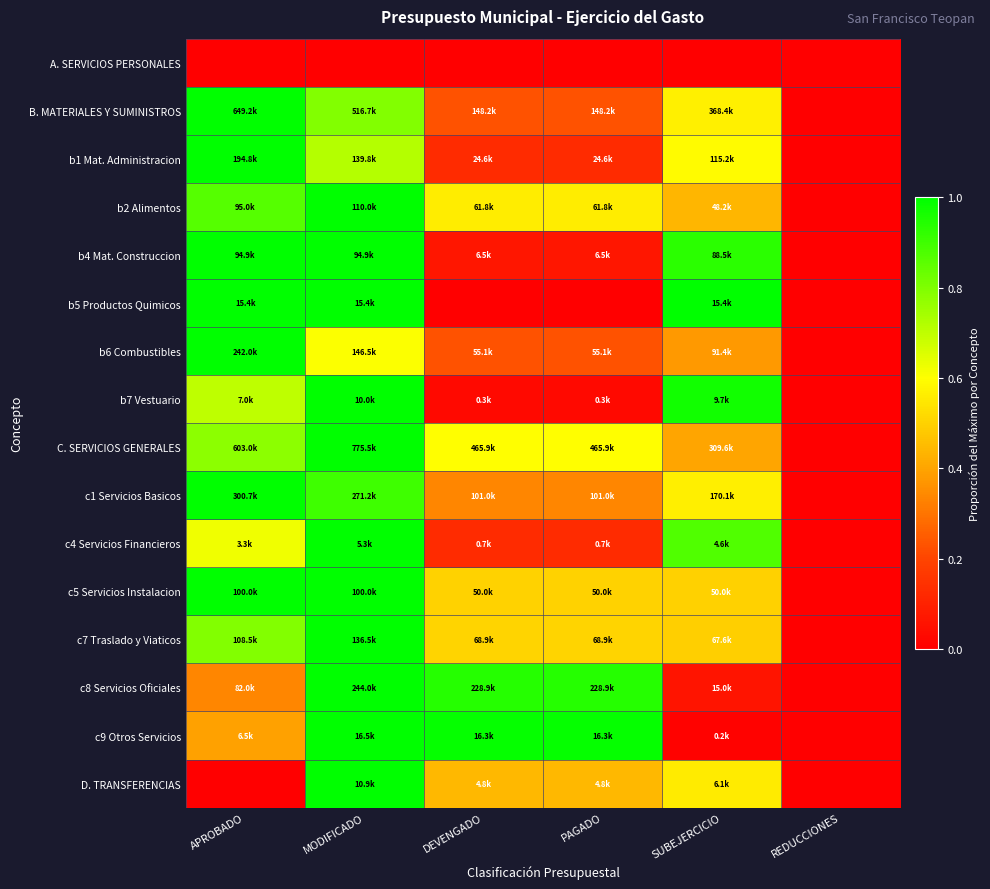

List the series in order of their peak value, highest first.

B. MATERIALES Y SUMINISTROS, b1 Mat. Administracion, b2 Alimentos, b4 Mat. Construccion, b5 Productos Quimicos, b6 Combustibles, b7 Vestuario, C. SERVICIOS GENERALES, c1 Servicios Basicos, c4 Servicios Financieros, c5 Servicios Instalacion, c7 Traslado y Viaticos, c8 Servicios Oficiales, c9 Otros Servicios, D. TRANSFERENCIAS, A. SERVICIOS PERSONALES